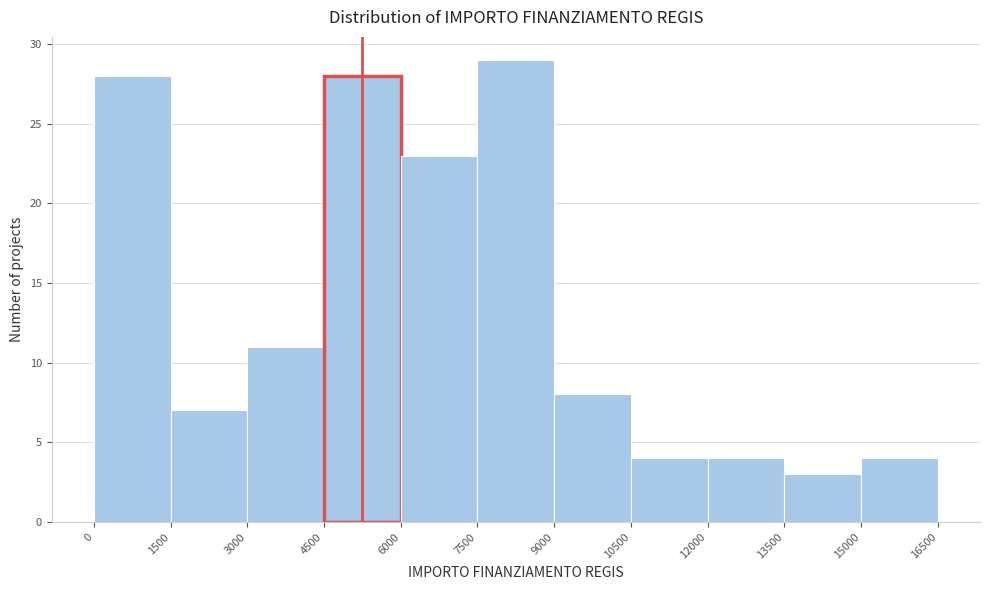

Which range on the x-axis has the tallest bar?

7500 to 9000